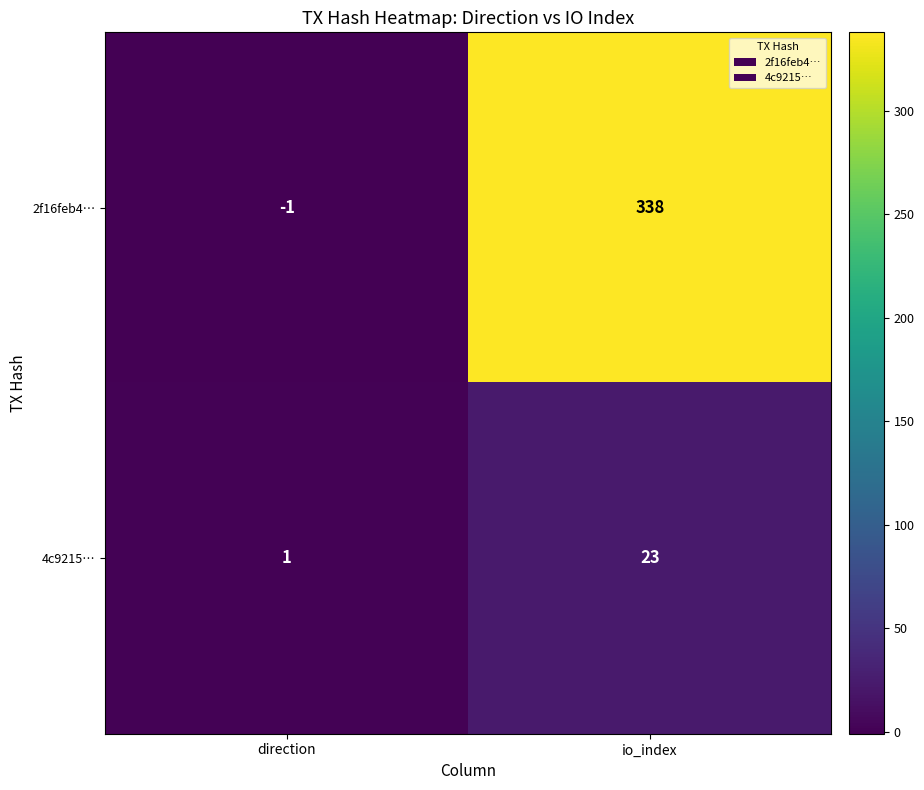

The value of 2f16feb4… at io_index is 568. True or false?

False